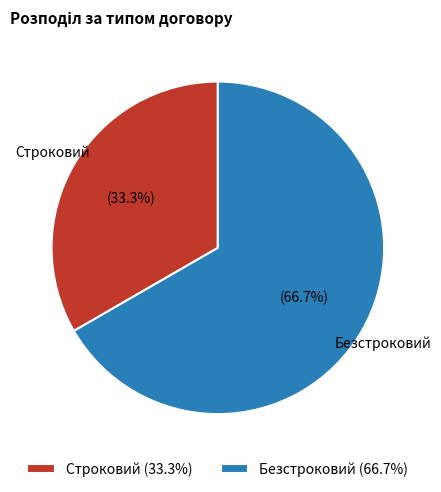

What percentage is the Безстроковий slice, to the nearest percent?

67%